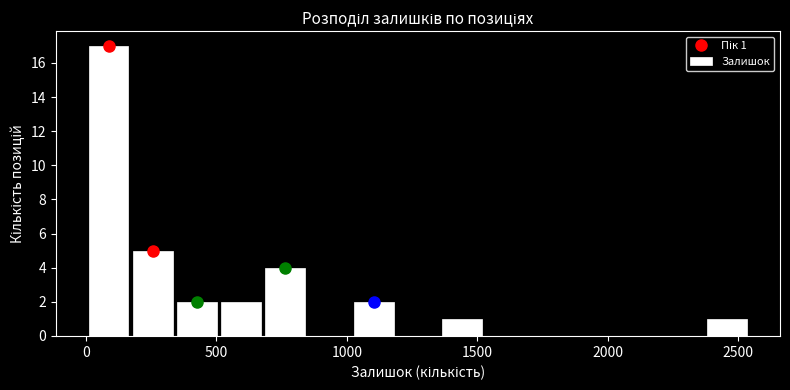

Around what value on the x-axis is the tallest bar? Give the approximate position of its centre, as read against the axis.

100